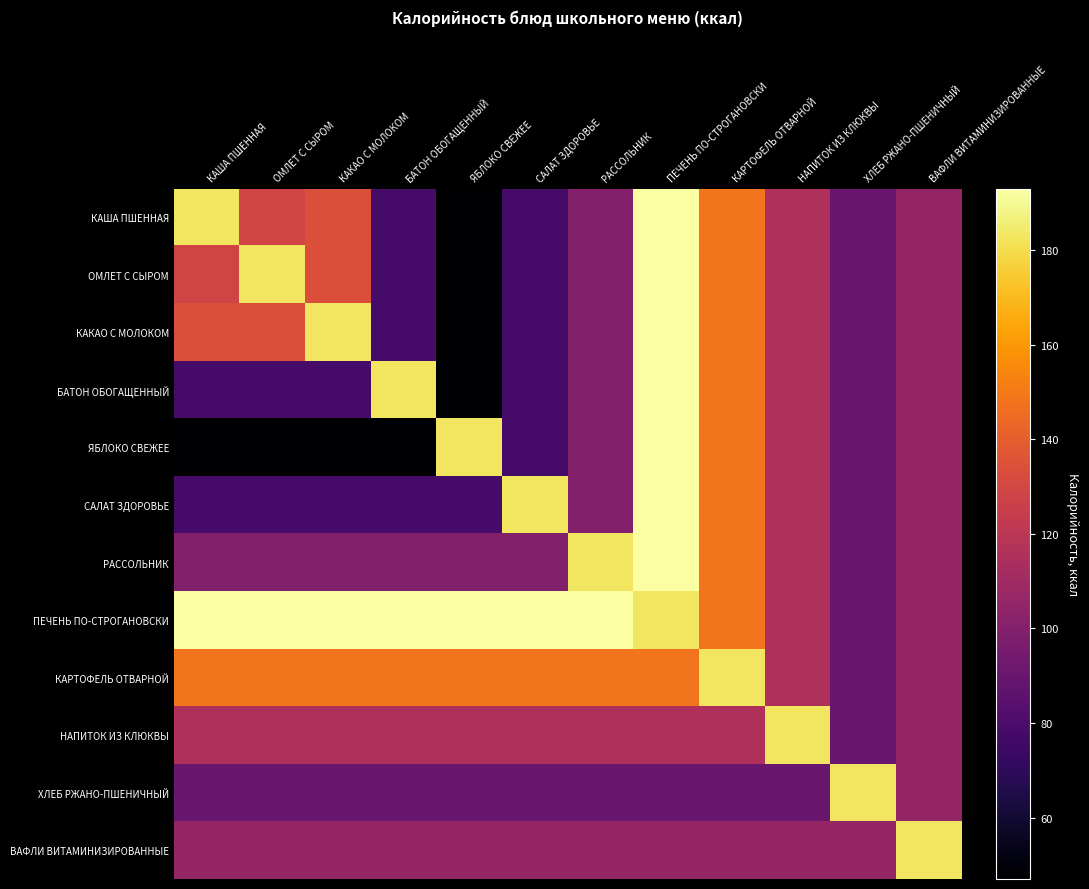

At how many categories does at least one series exceed 169?

12